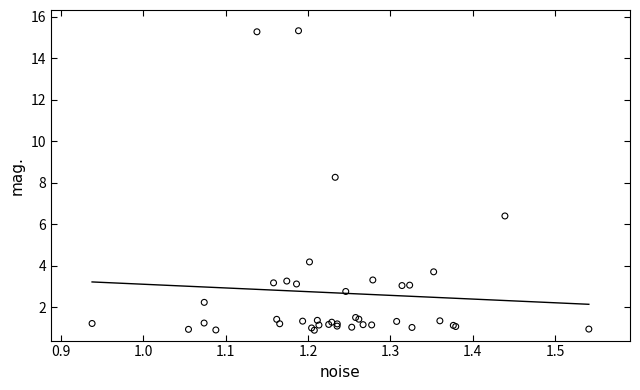

What Y value in the scatter plot is closest to 8?

8.3